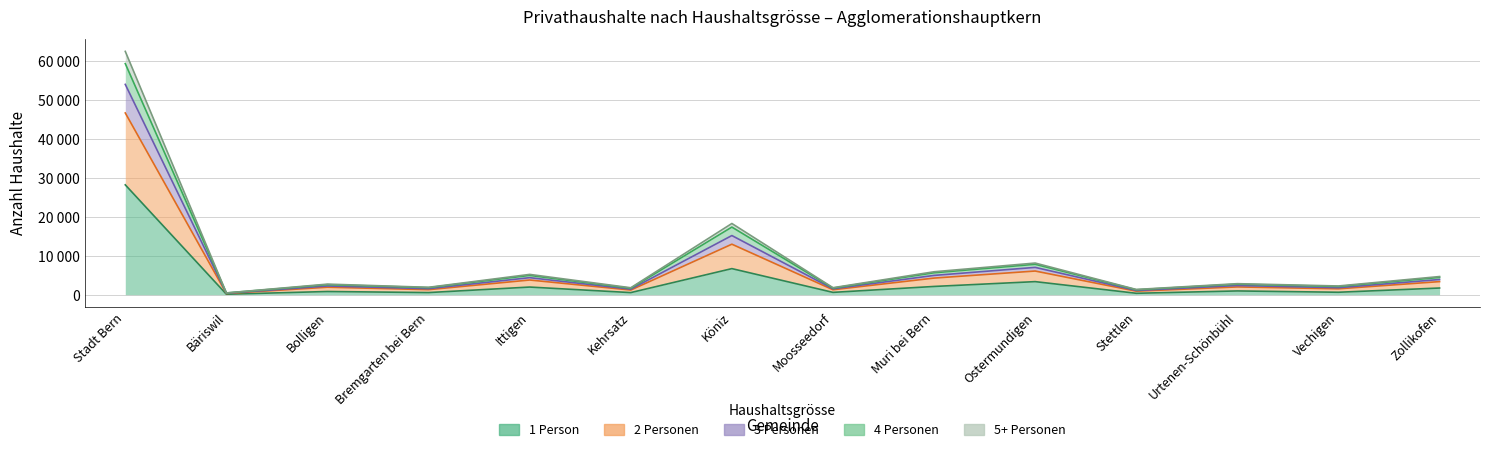

What position from the left is Bremgarten bei Bern?

4